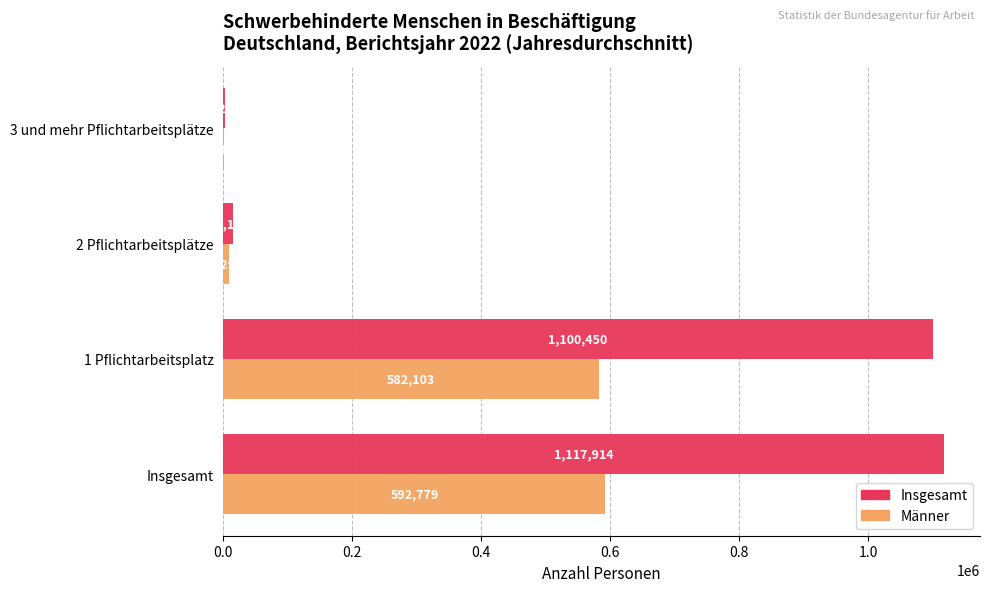

At which label is Insgesamt closest to 560090?

1 Pflichtarbeitsplatz